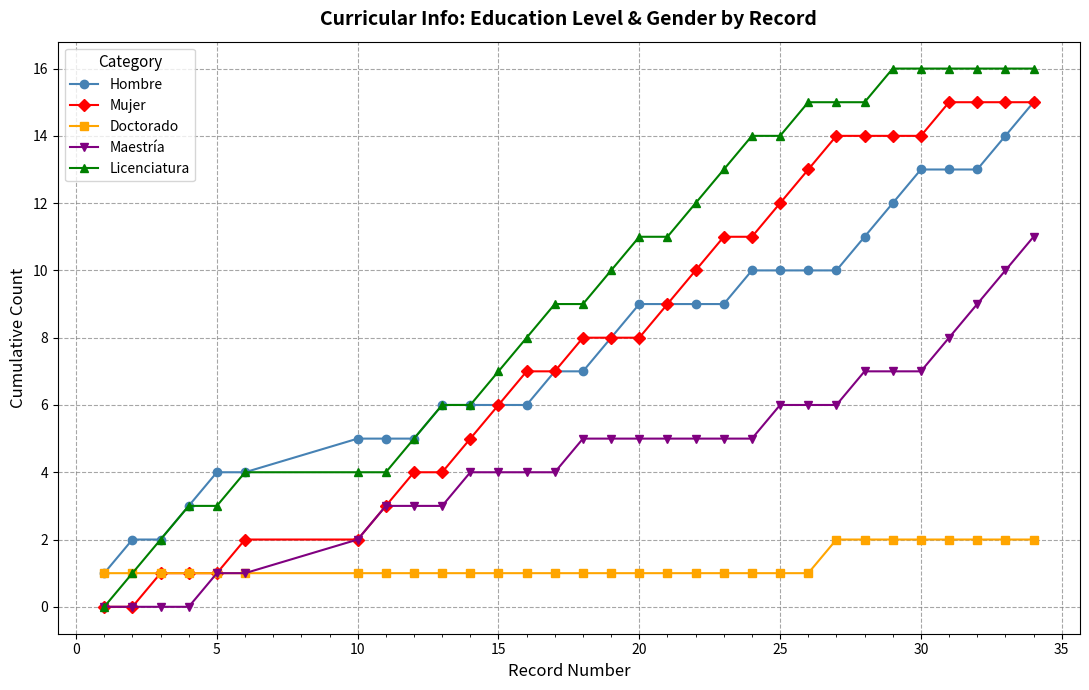

Which series has the largest total across all categories?

Licenciatura